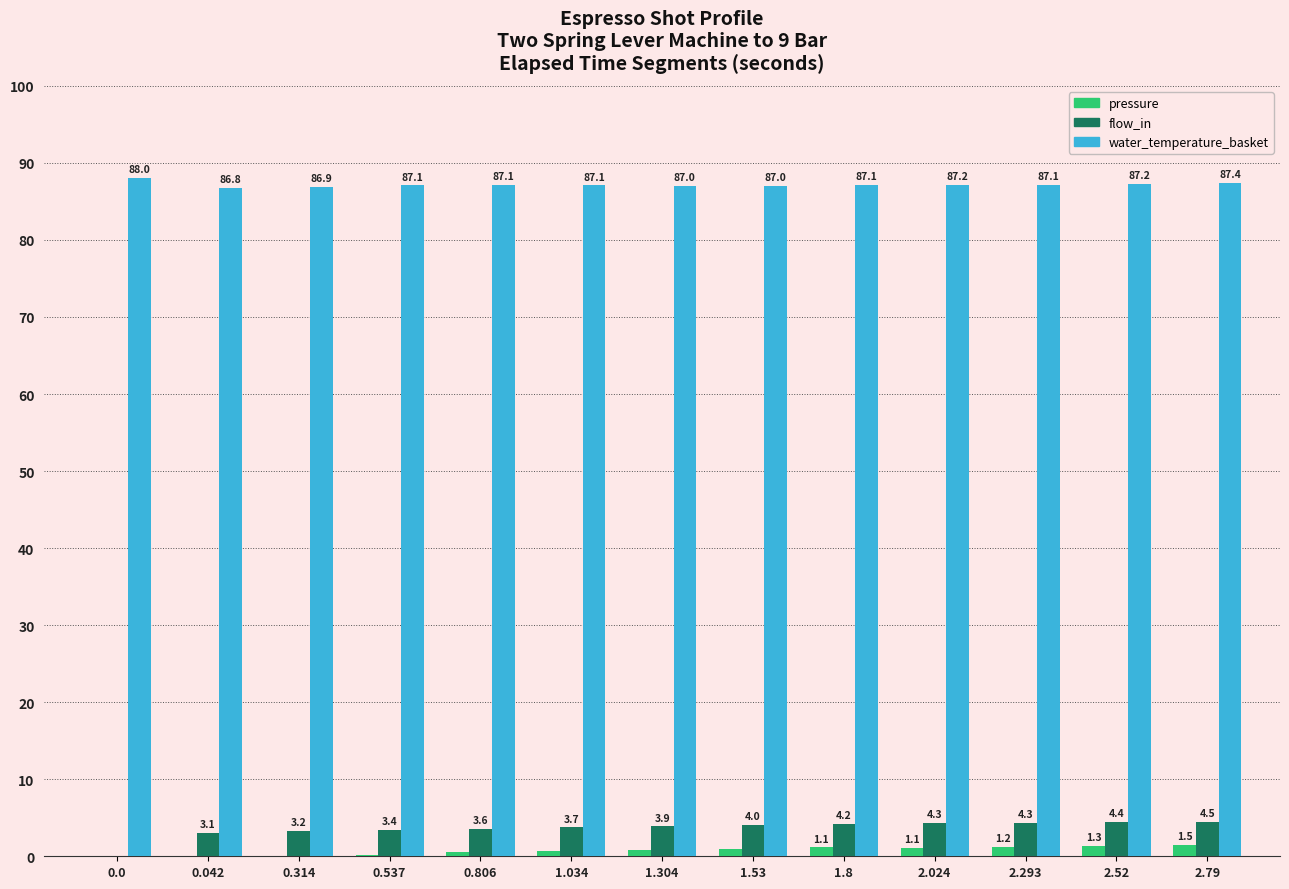

Is the value of flow_in at 0.806 greater than the value of pressure at 0.0?

Yes